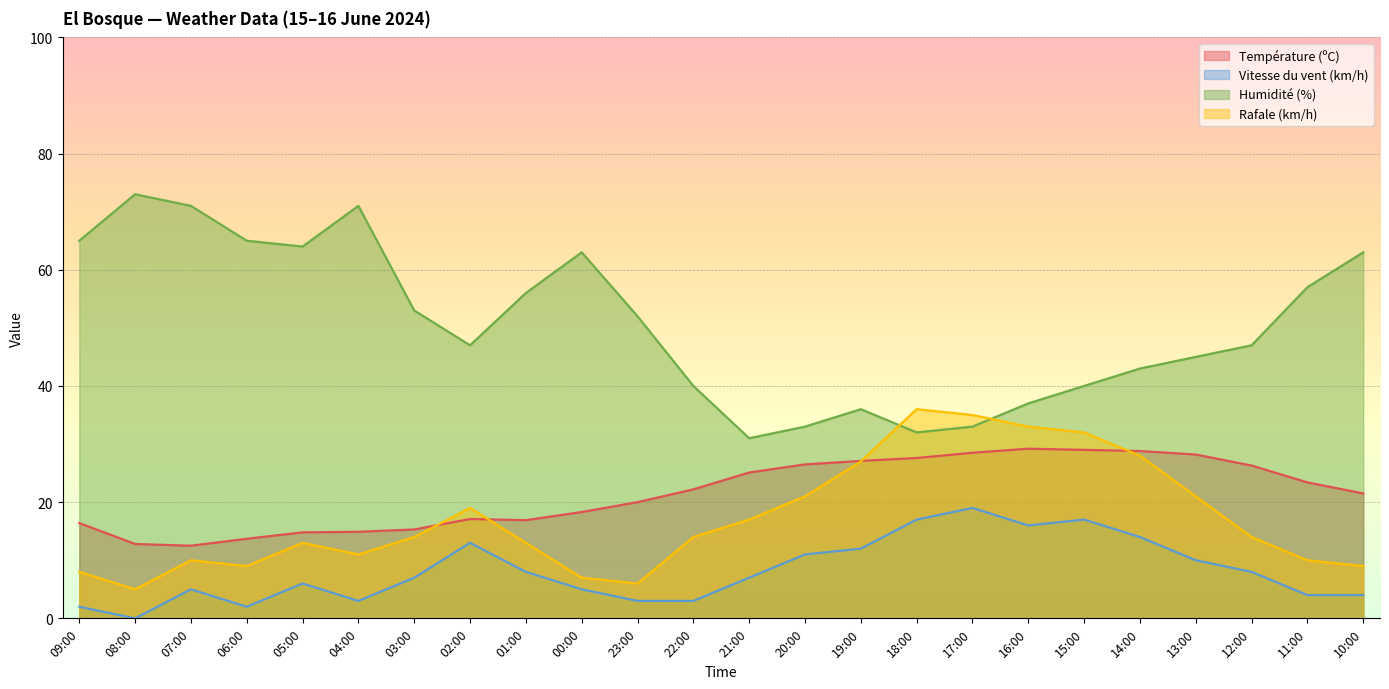

At which category does Rafale (km/h) reach its first local peak?

07:00